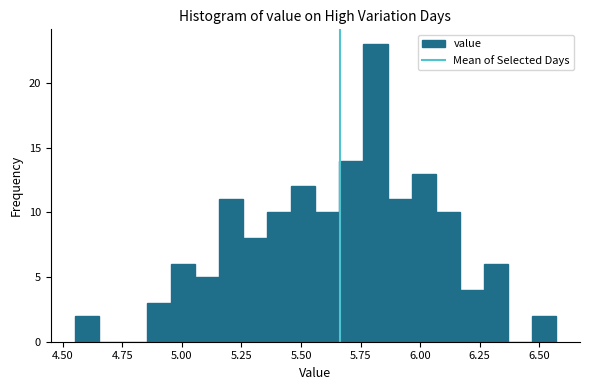

Read against the x-axis, roughly where is the centre of the tallest bar?

5.80